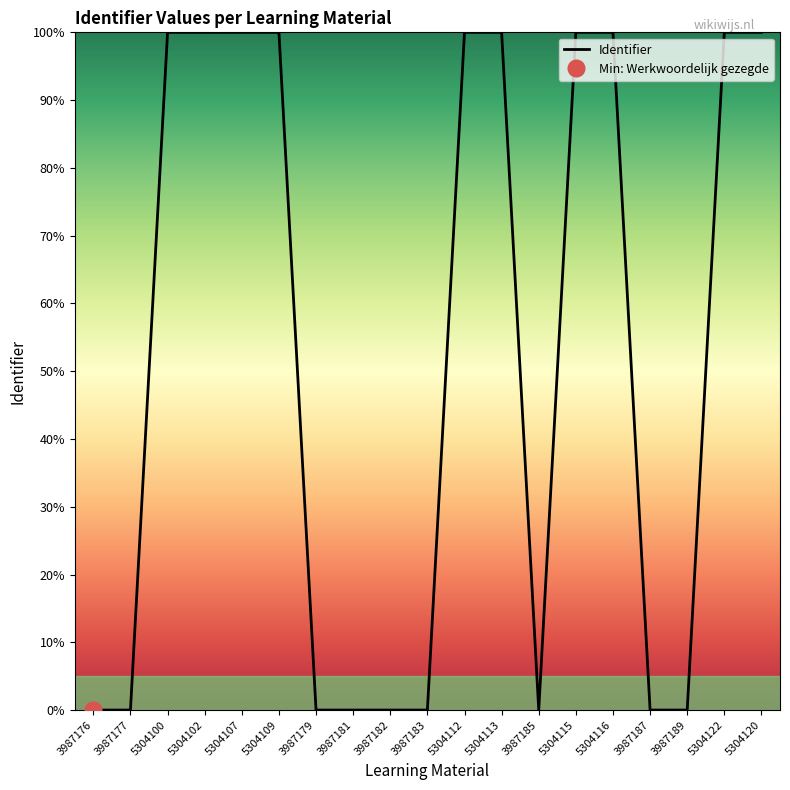

What is the sum of all values?

1000.0